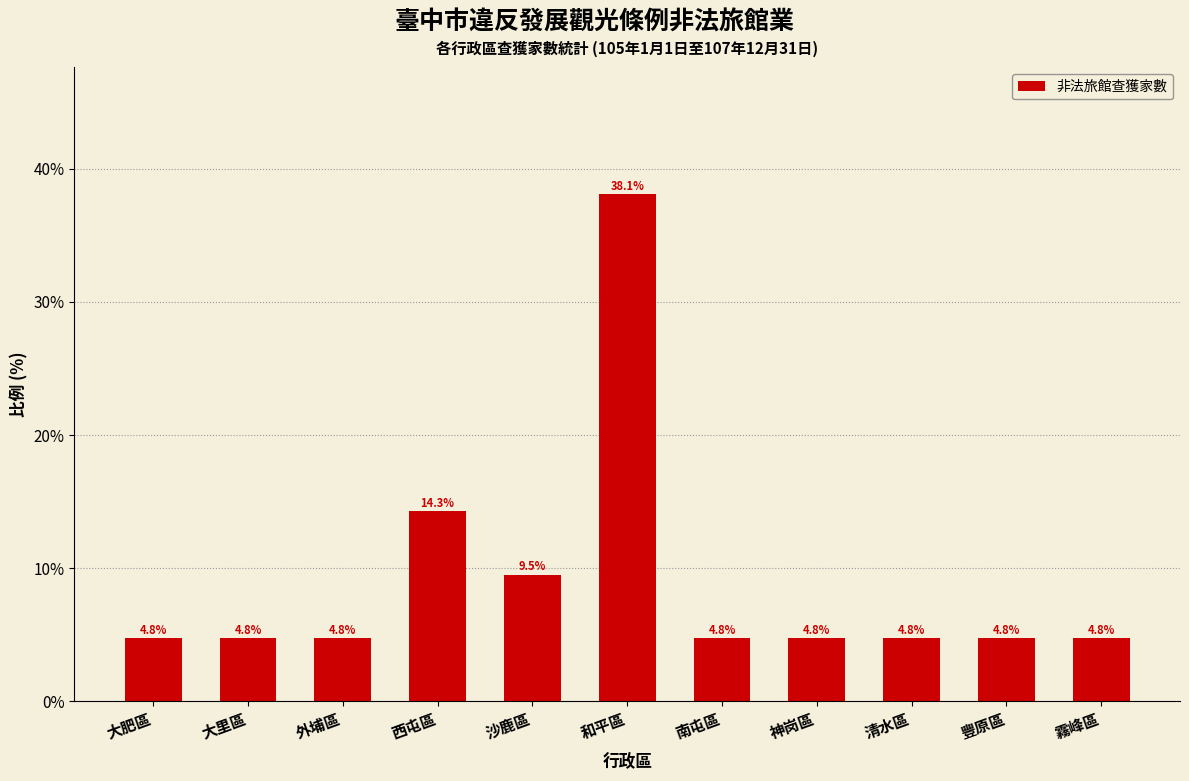

Reading left to right, extract all data points from this chart.

大肥區=4.8	大里區=4.8	外埔區=4.8	西屯區=14.3	沙鹿區=9.5	和平區=38.1	南屯區=4.8	神岗區=4.8	清水區=4.8	豐原區=4.8	霧峰區=4.8